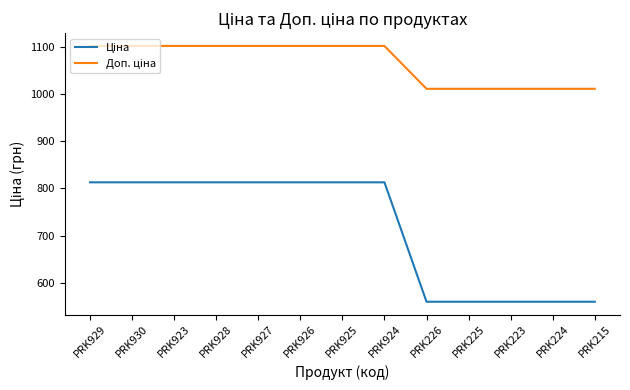

What is the total value across all series at PRK927?

1914.8